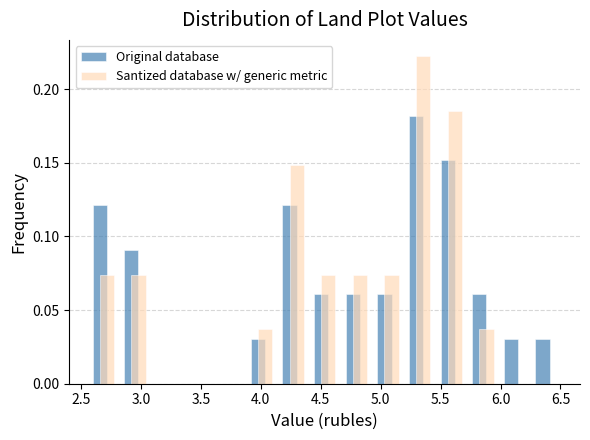

What is the height of the Santized database w/ generic metric bar covering 5.70 to 6.00 on the x-axis? Neither the bar edges nor the heights are printed on the chart, so give them approximately, as read against the axes.

0.035